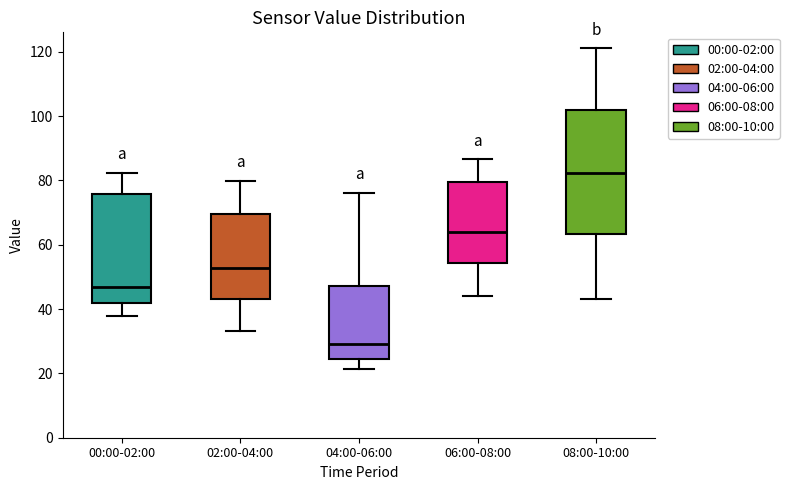

Which box has the lowest median line?

04:00-06:00